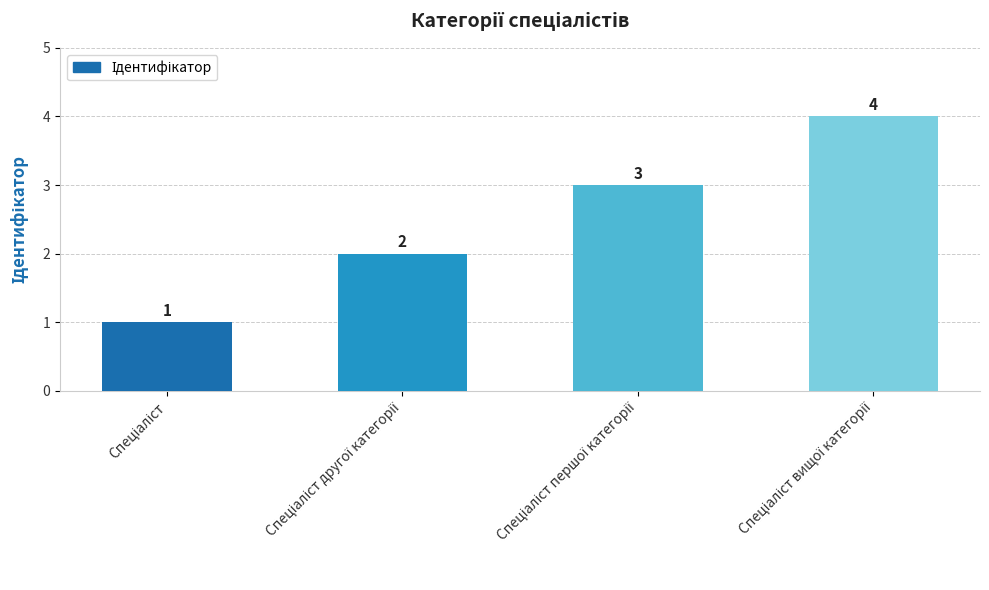

What is the value of the 1st bar from the left?

1